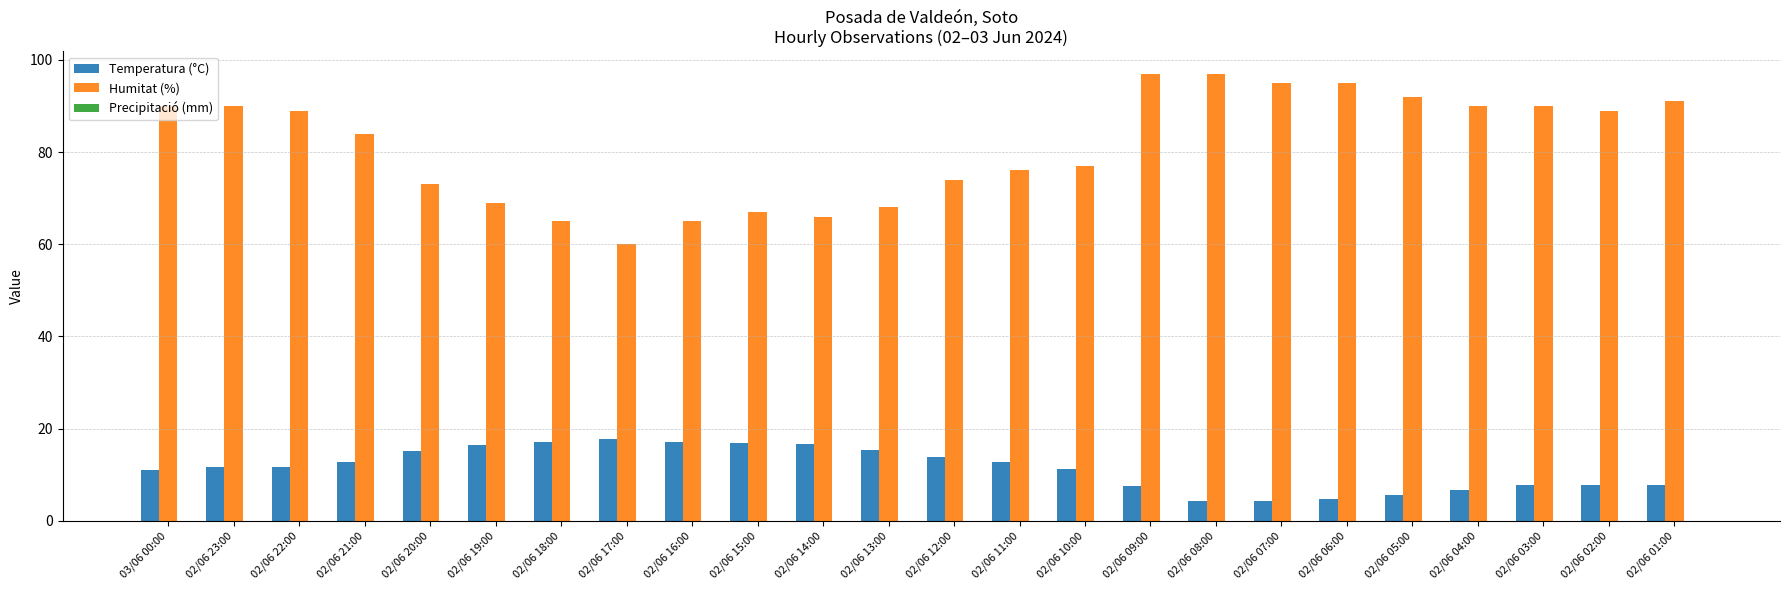

Which series has the largest total across all categories?

Humitat (%)